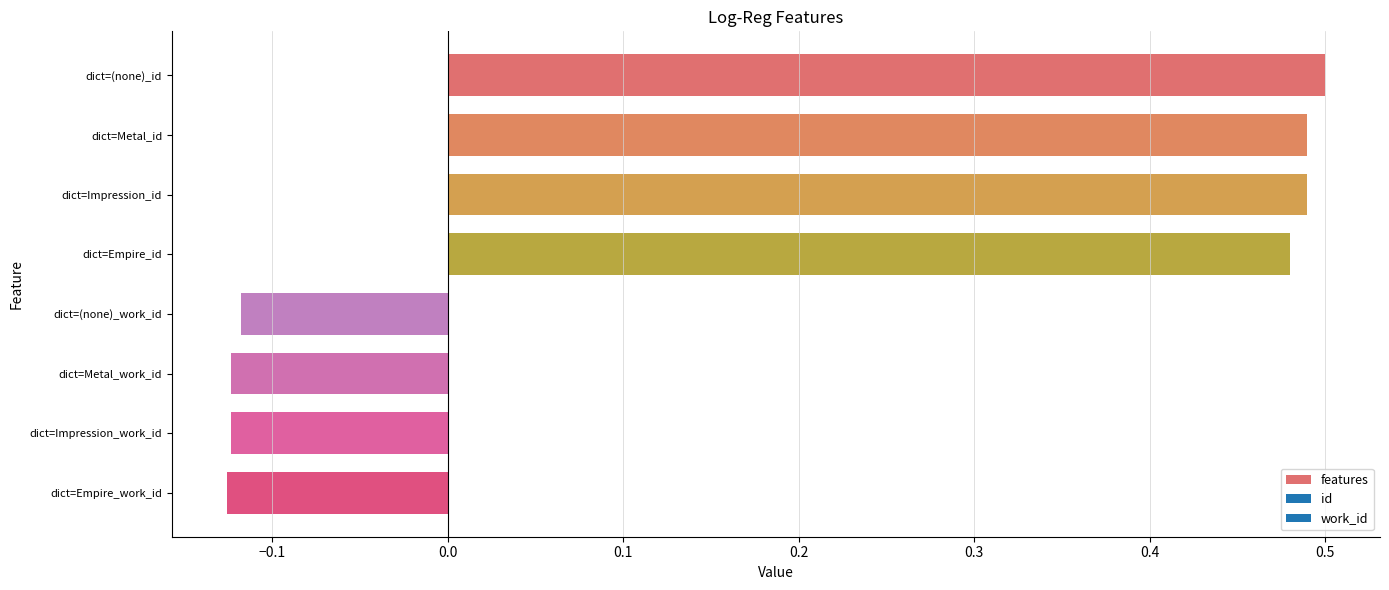

How many bars are there in total?

8